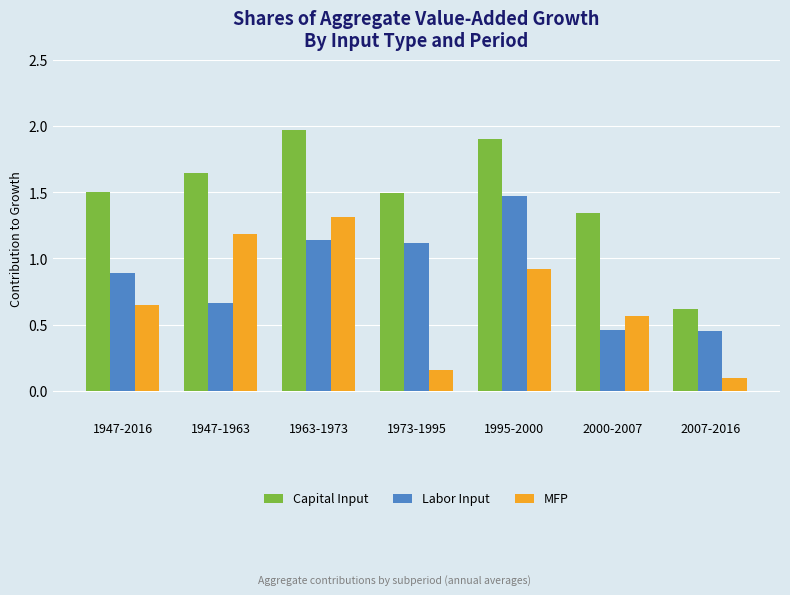

Which series has the largest range (max minus min)?

Capital Input